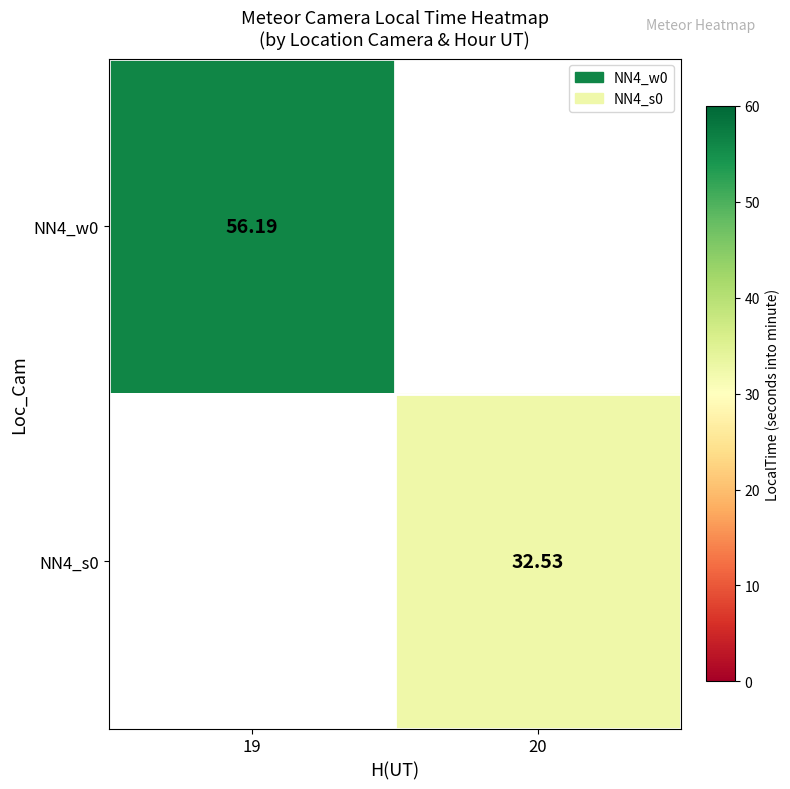

Is the value of NN4_s0 at 20 greater than the value of NN4_w0 at 19?

No